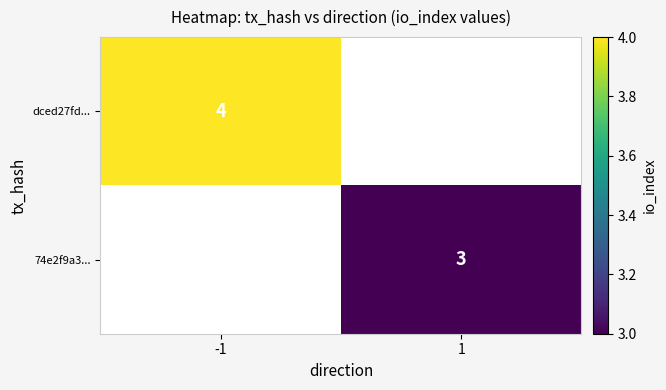

The value of dced27fd... at -1 is 4. True or false?

True